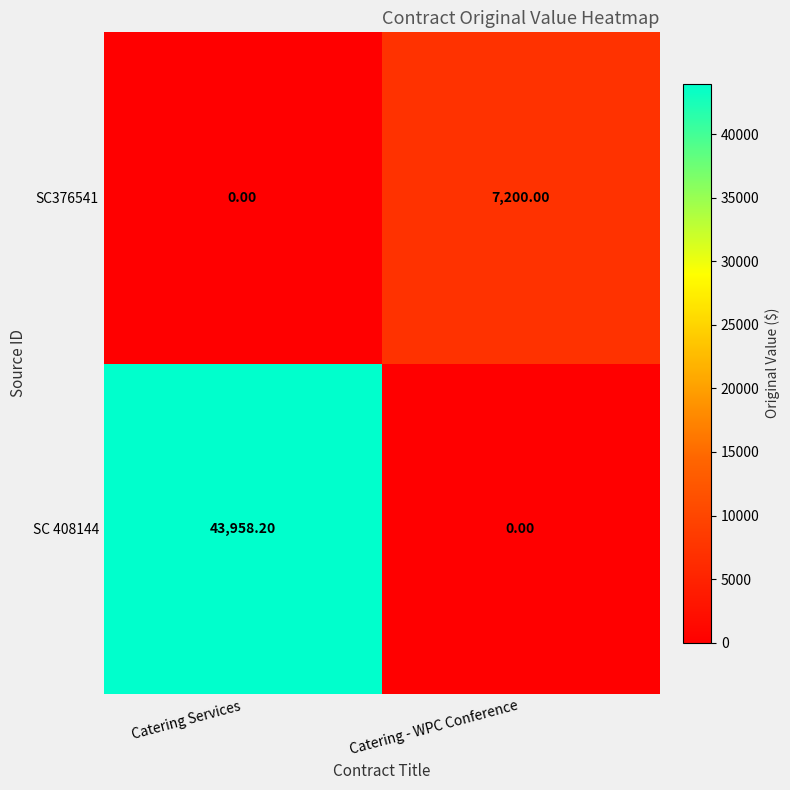

List the series in order of their overall mean, lowest first.

SC376541, SC 408144